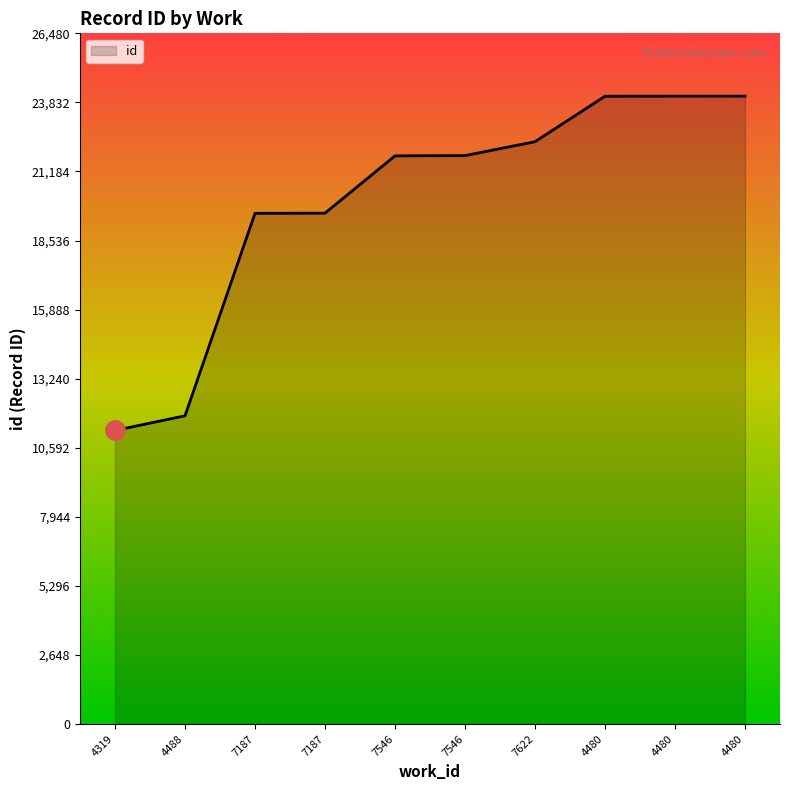

Does the chart display data point markers on the line(s)?

No